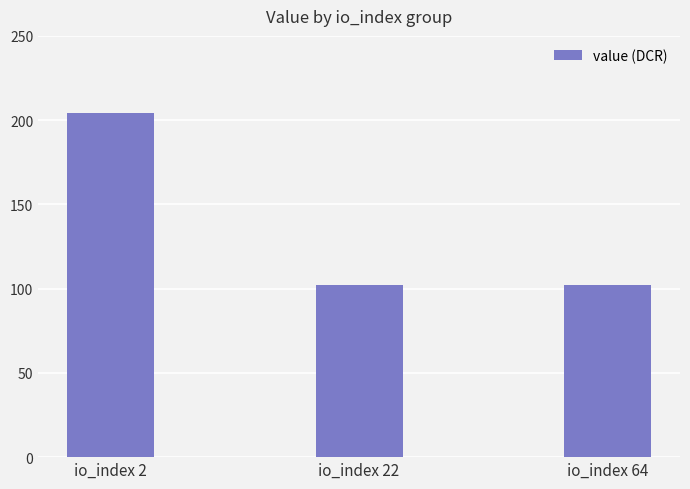

What is the value of the 1st bar from the left?

204.1